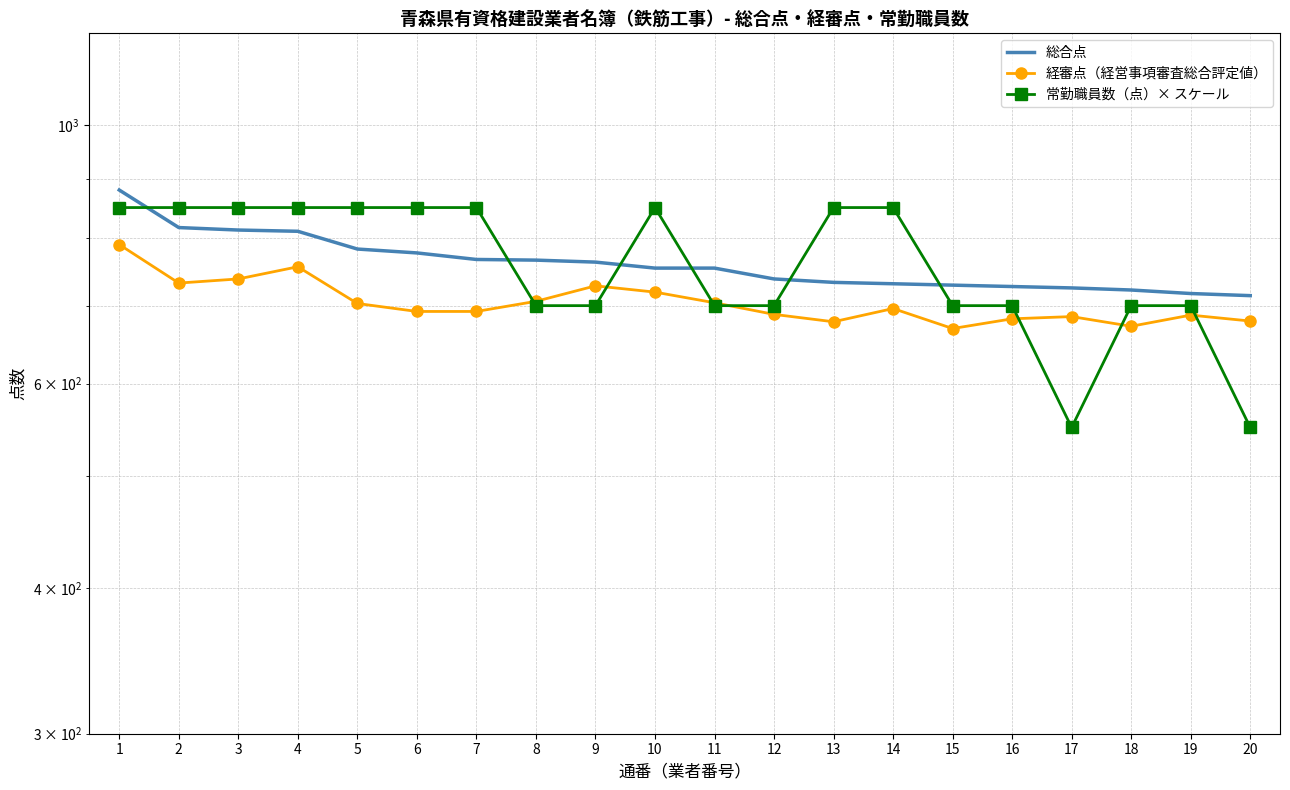

True or false: 総合点 and 常勤職員数（点）× スケール intersect in this chart.

True